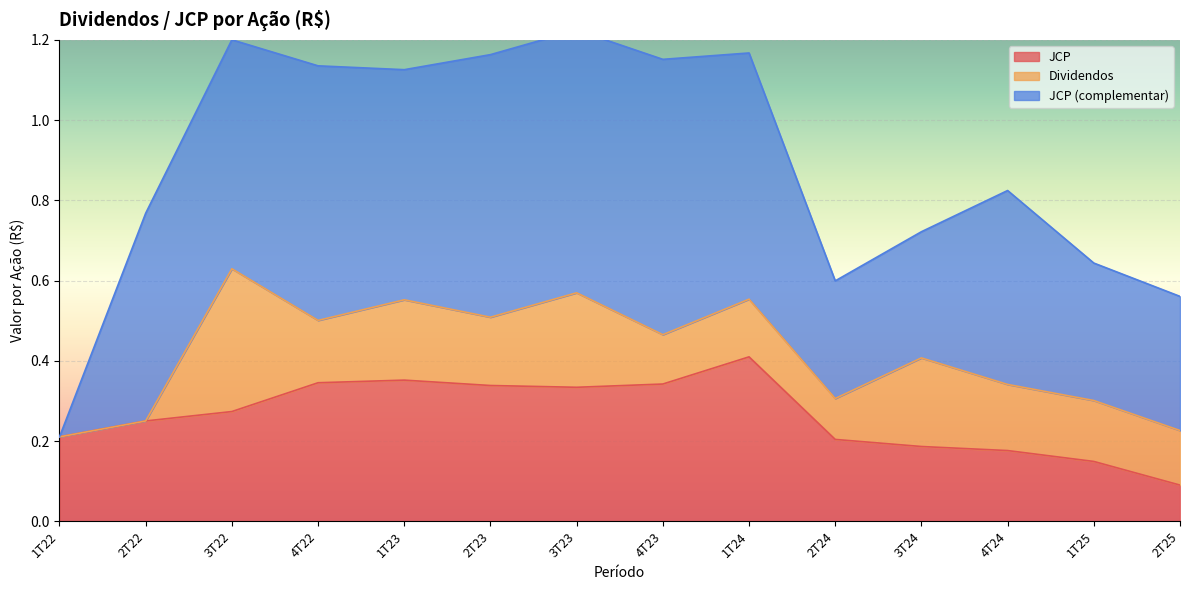

The value of JCP (complementar) at 2T23 is 0.7. True or false?

True